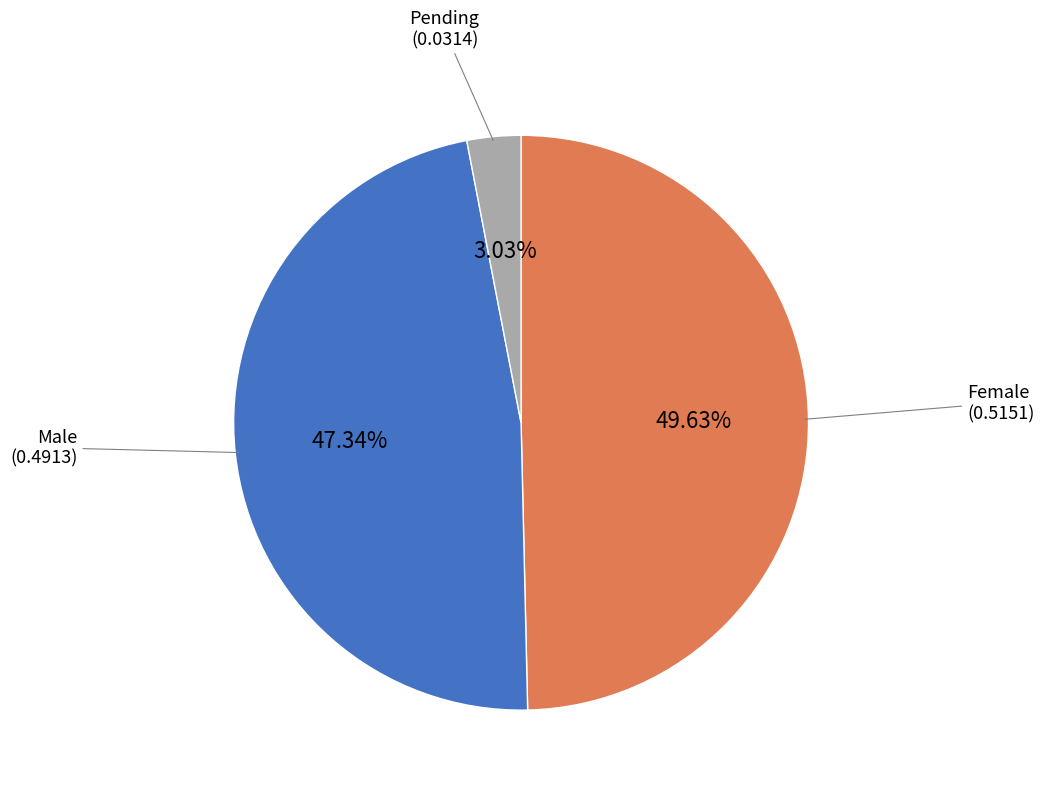

Is there any slice that represents more than half of the pie?

No